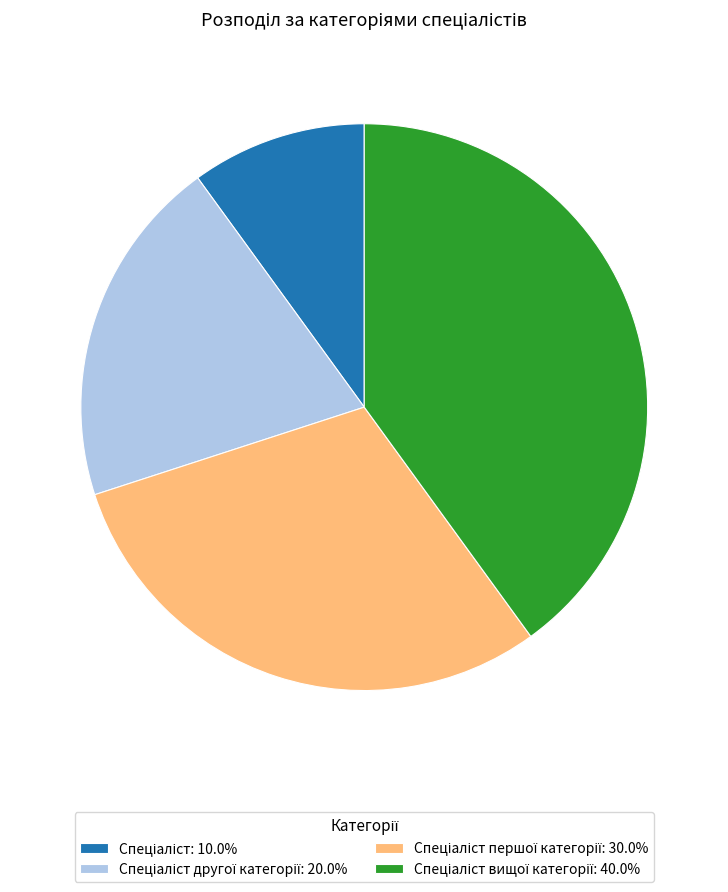

Is there any slice that represents more than half of the pie?

No